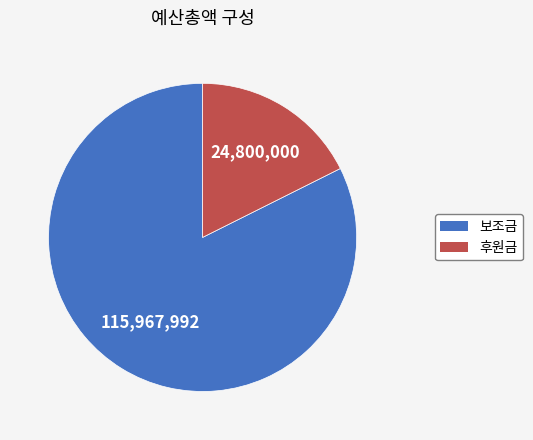

True or false: 후원금 accounts for 18% of the total.

True